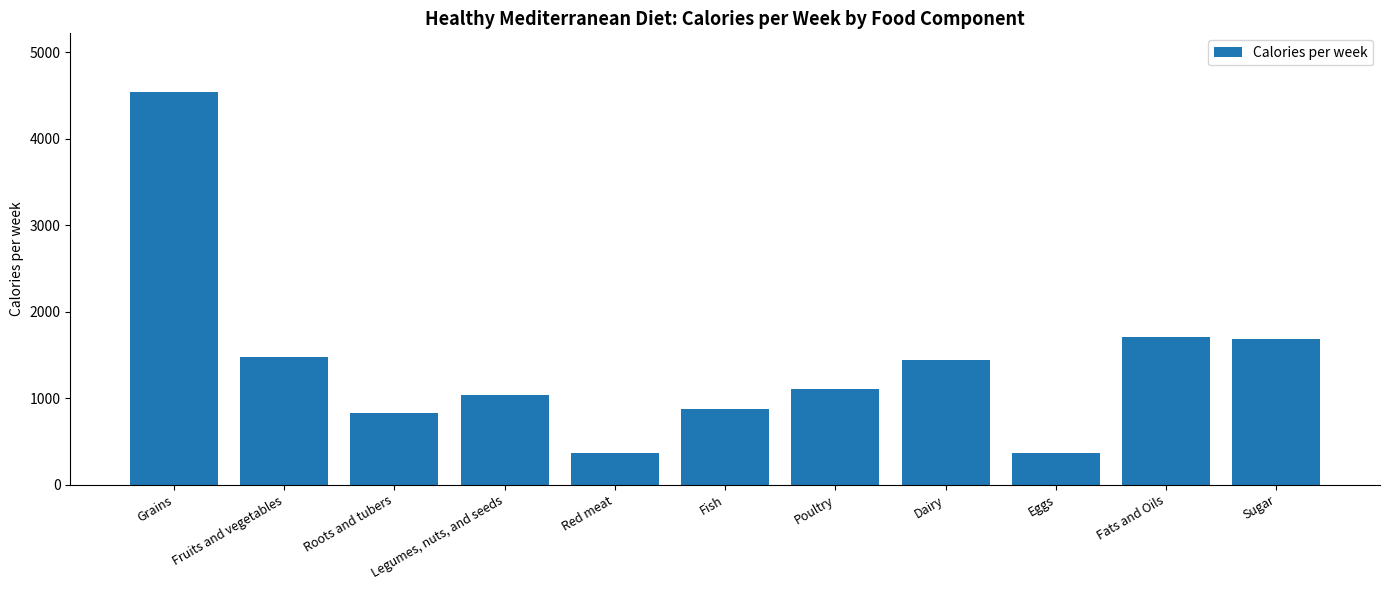

What is the sum of all values?

15419.5